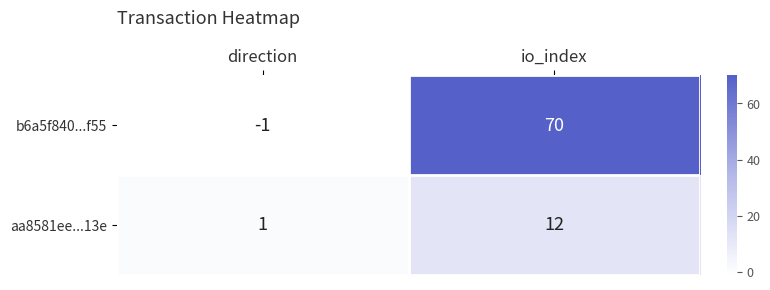

List the labels in order of aa8581ee...13e value, smallest first.

direction, io_index